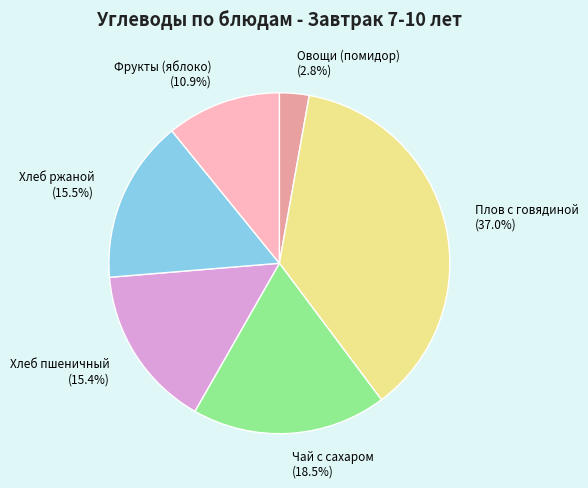

Which category has the biggest portion of the pie?

Плов с говядиной